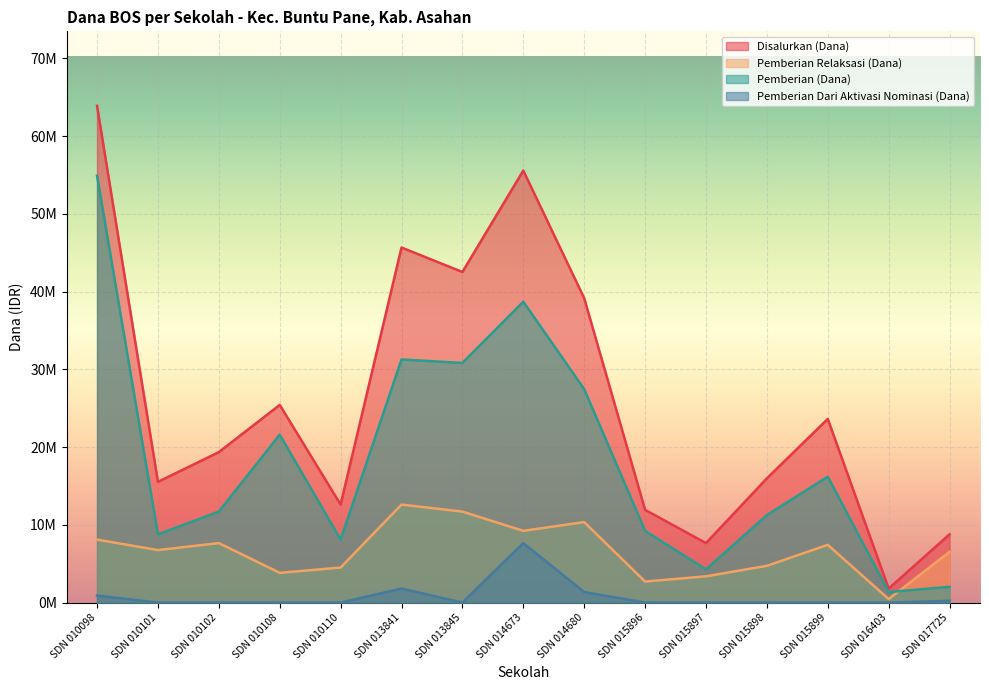

What is the average value of the Pemberian Dari Aktivasi Nominasi (Dana) series?

795000